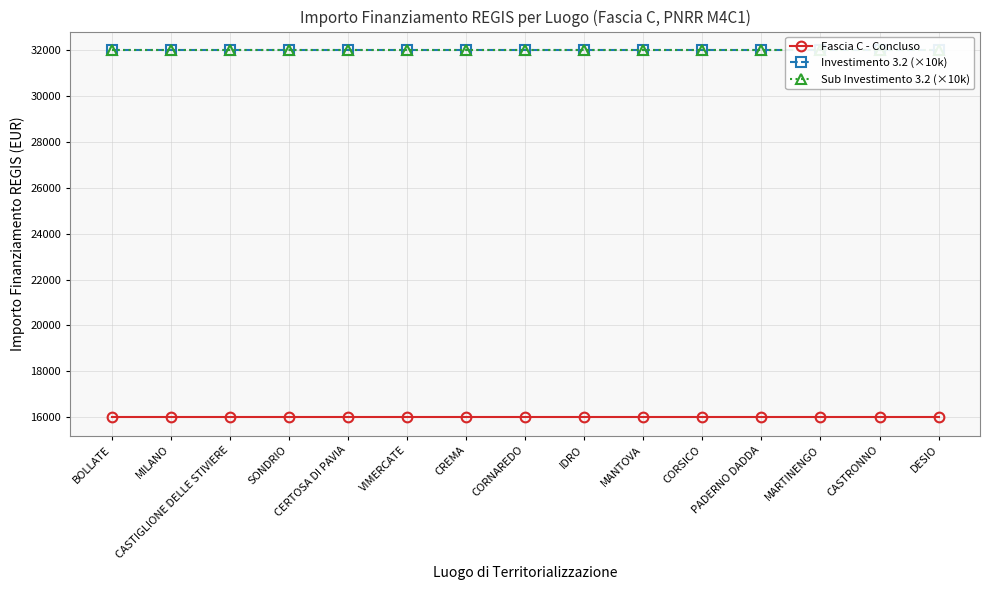

True or false: Sub Investimento 3.2 (×10k) and Fascia C - Concluso intersect in this chart.

False